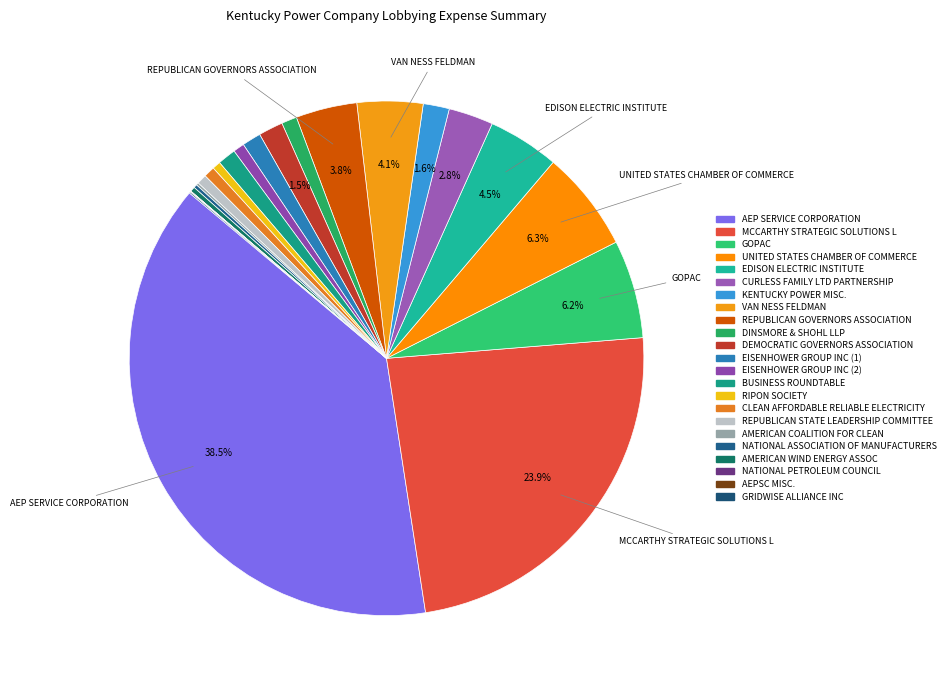

What is the largest slice in the pie chart?

AEP SERVICE CORPORATION